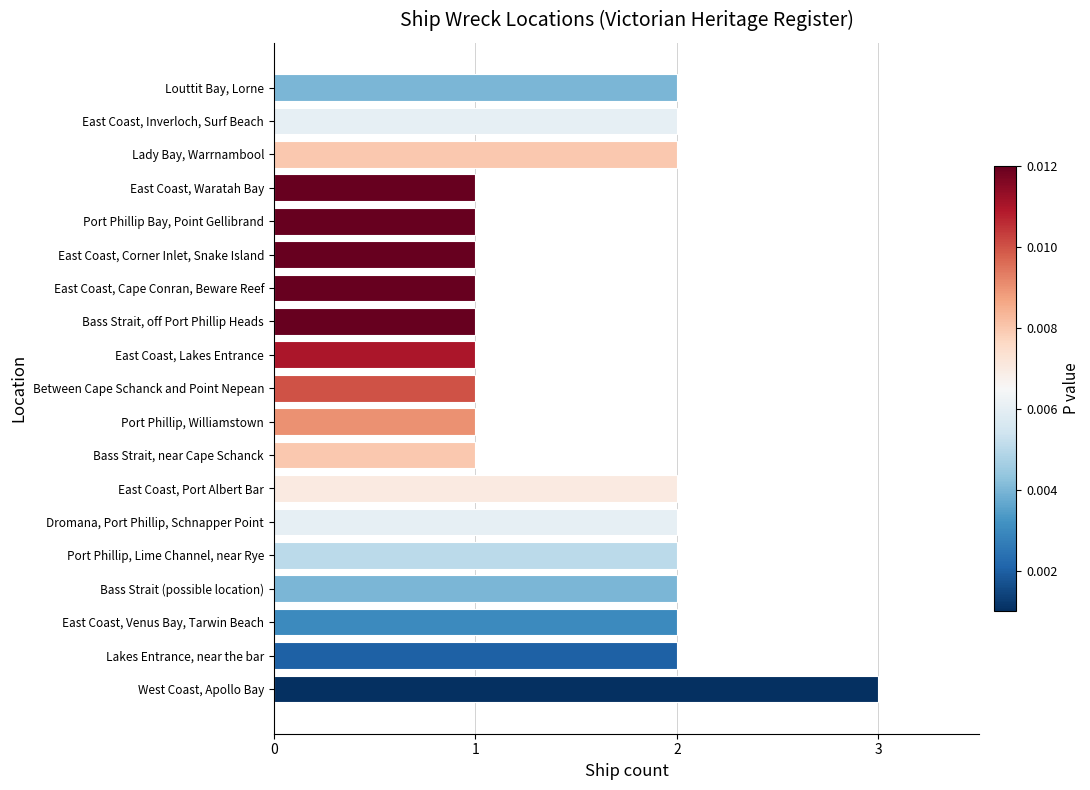

What is the difference between the maximum and minimum values?

2